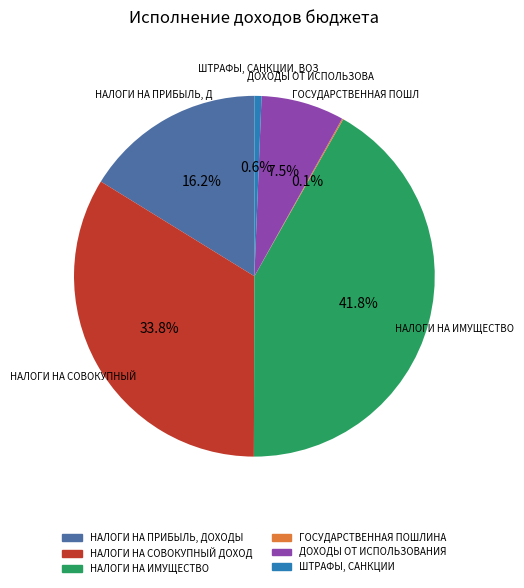

Is there a majority slice in this chart?

No